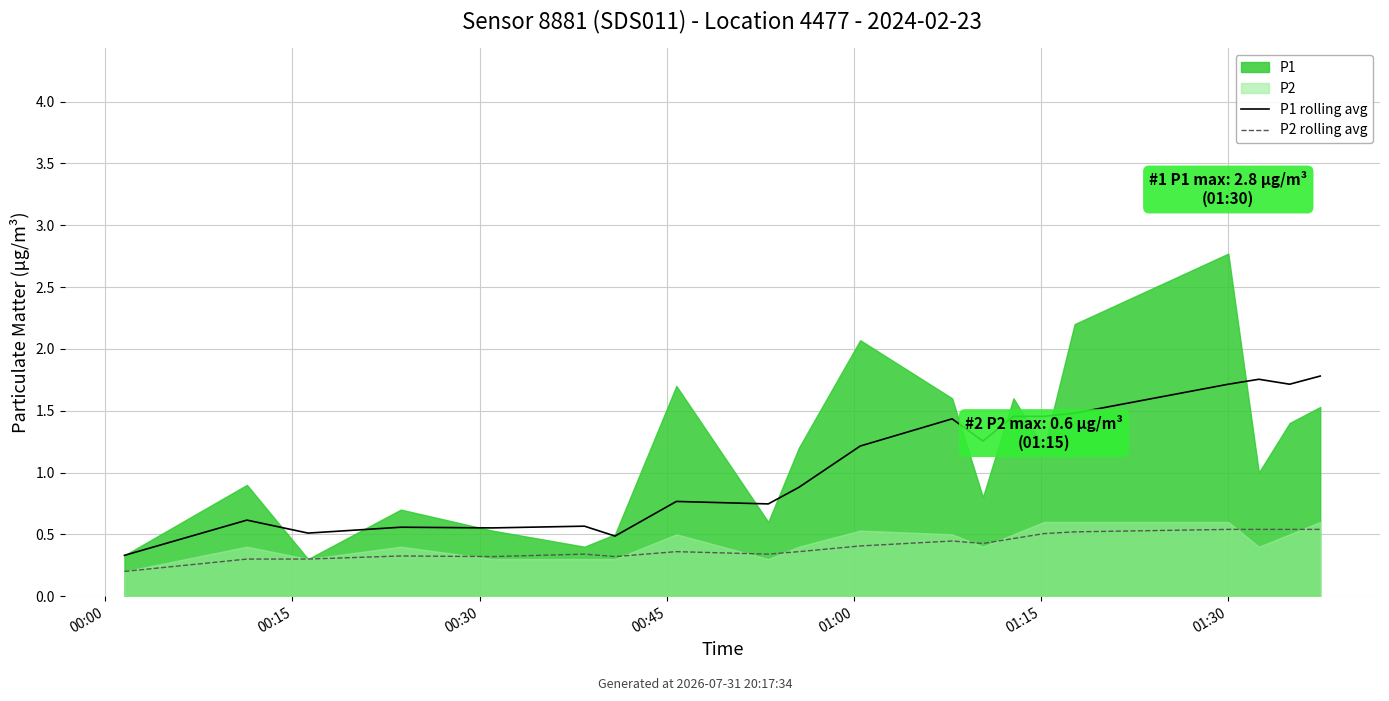

Is it true that P2 rolling avg equals 0.3 at 18?

False